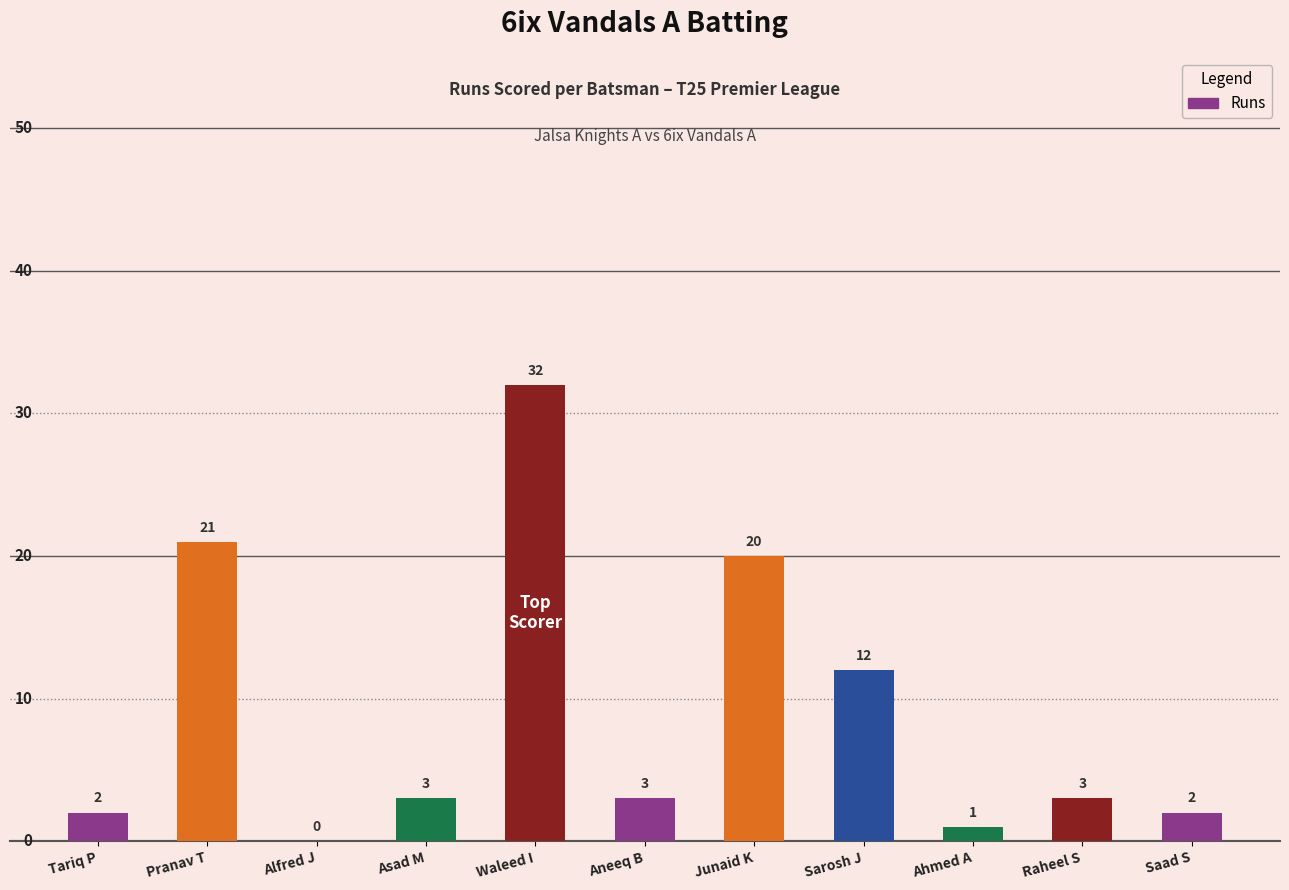

What is the approximate value at Aneeq B, to the nearest 5?

5